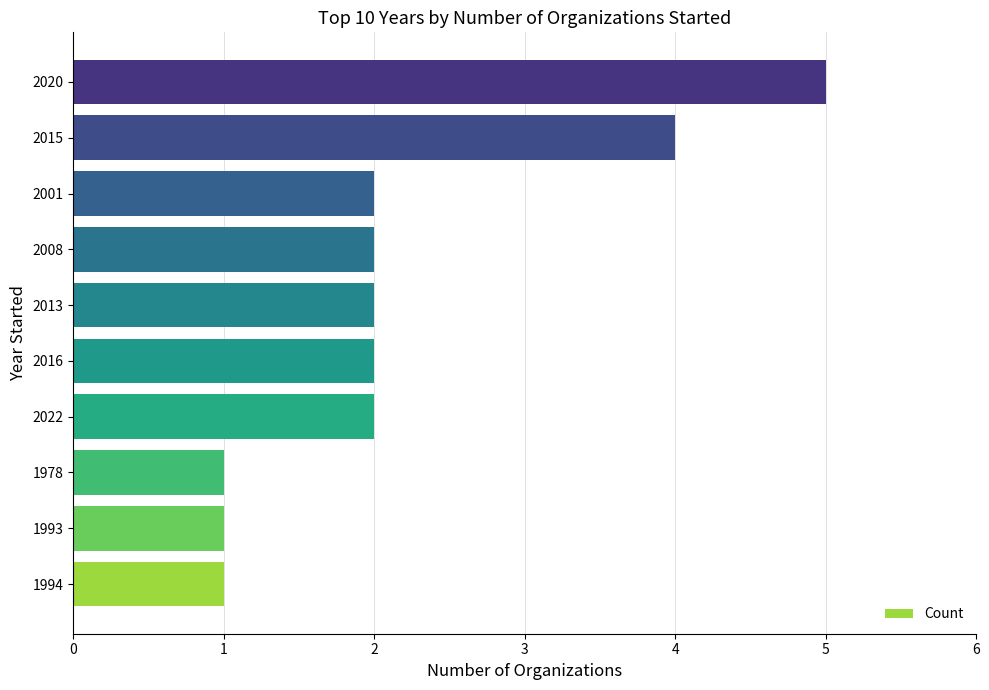

Count the number of data series in this chart.

1